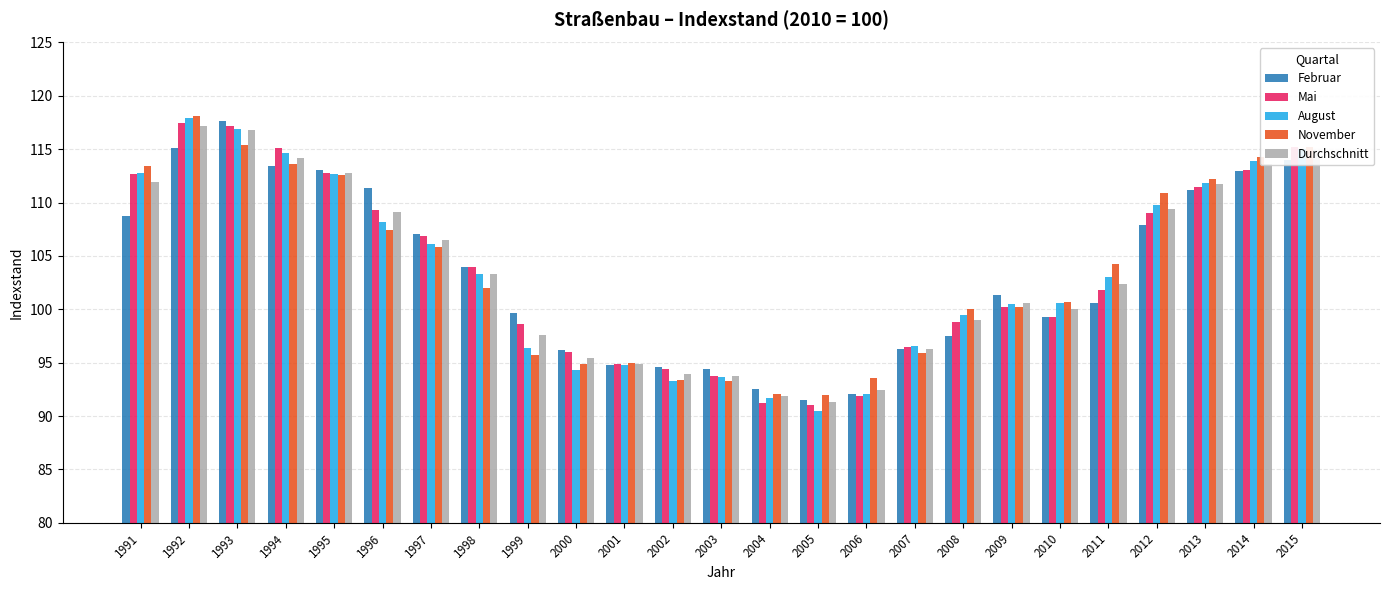

What are all the series names shown in the legend?

Februar, Mai, August, November, Durchschnitt